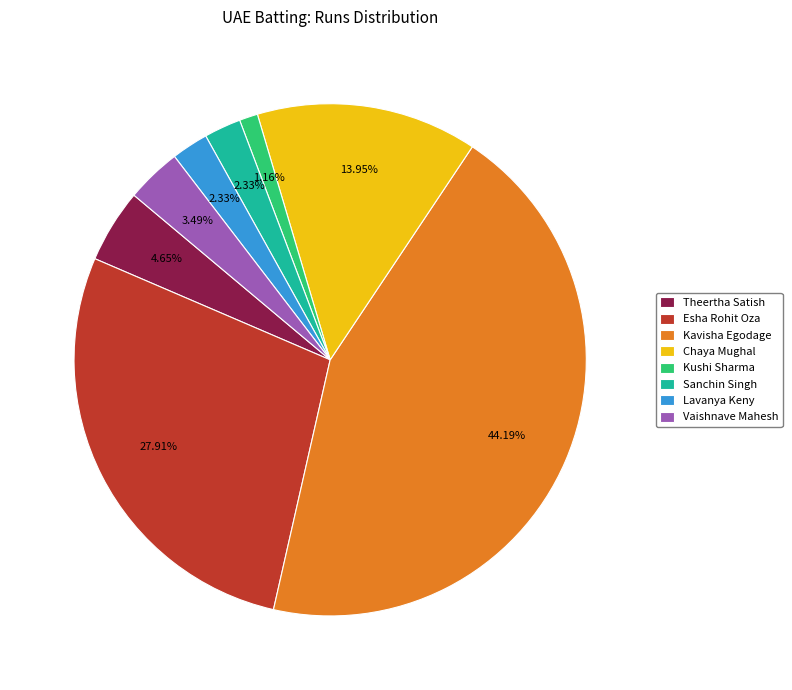

Is Kavisha Egodage the majority of the pie?

No